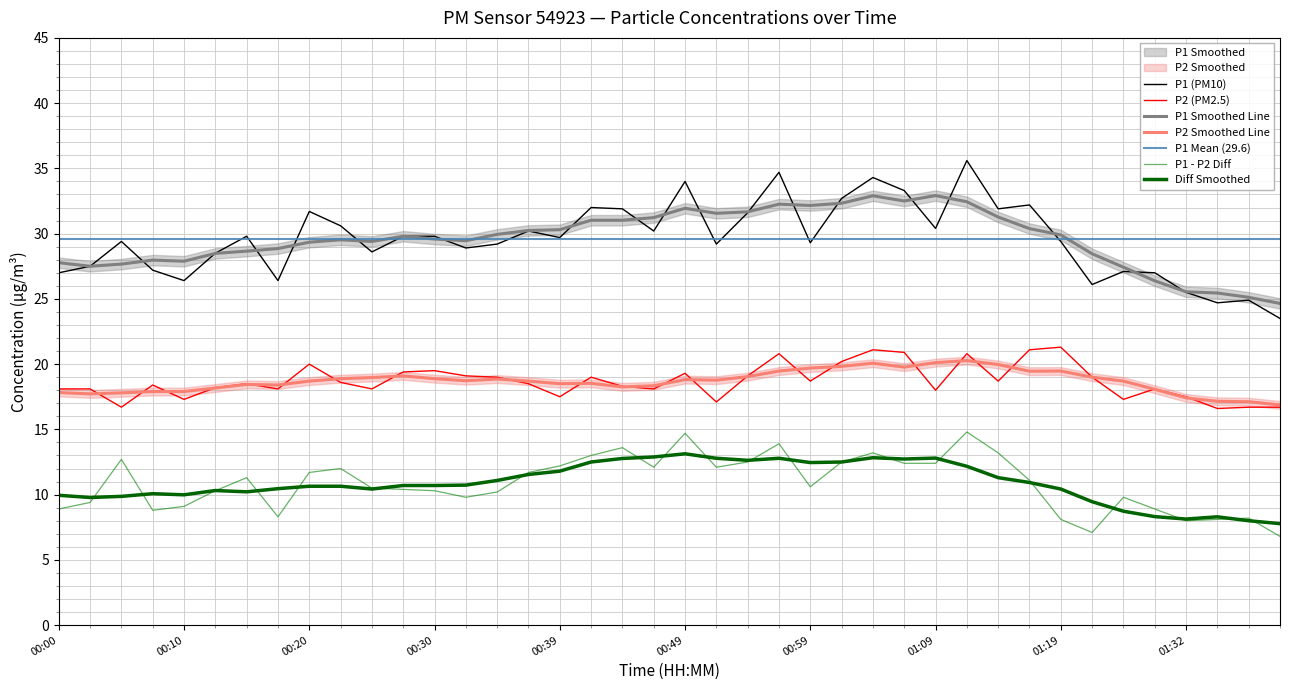

True or false: P2 and P1 intersect in this chart.

False